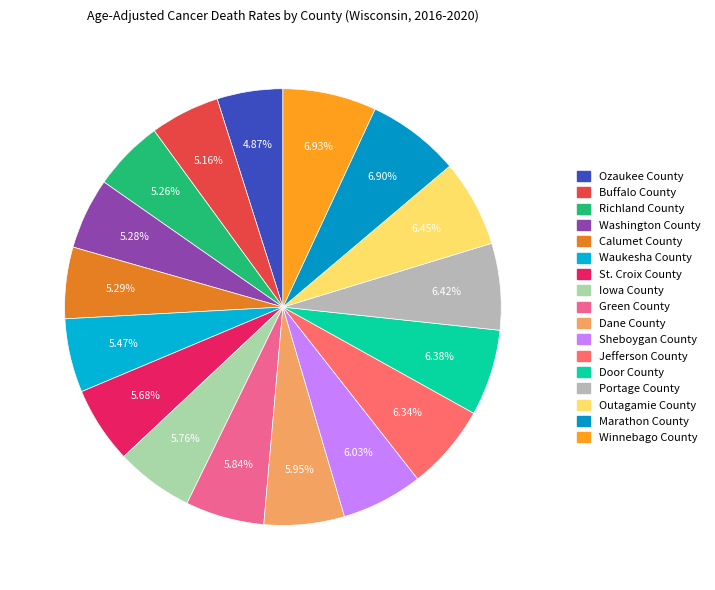

Count the number of slices in the pie.

17